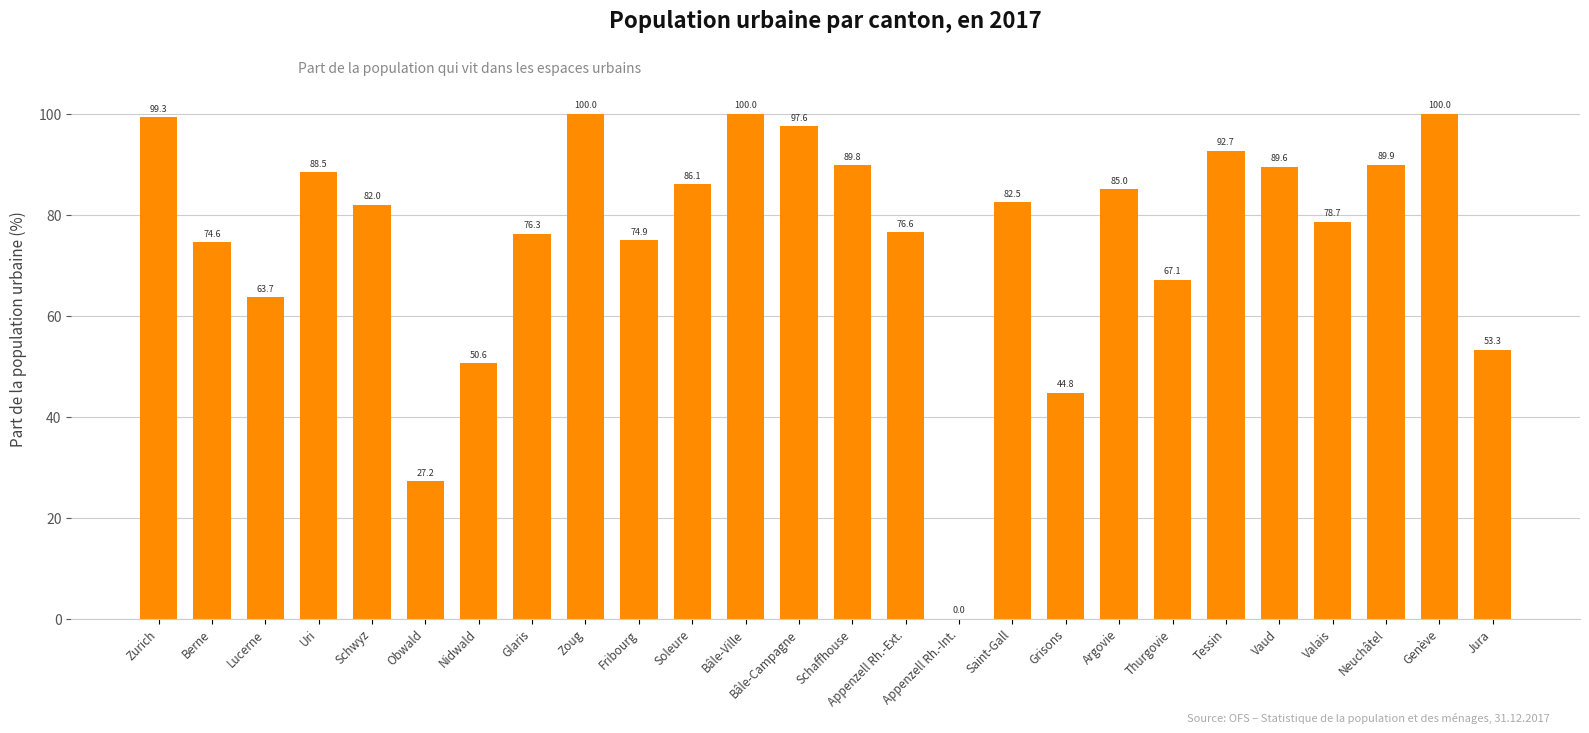

At which label does the data first exceed 82?

Zurich